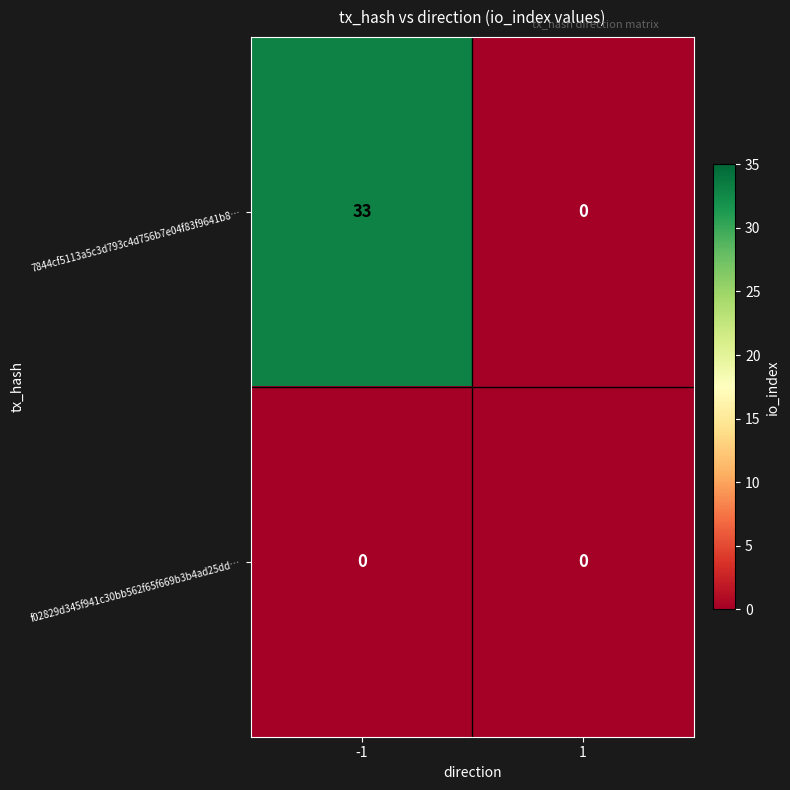

How many distinct data groups are displayed?

2